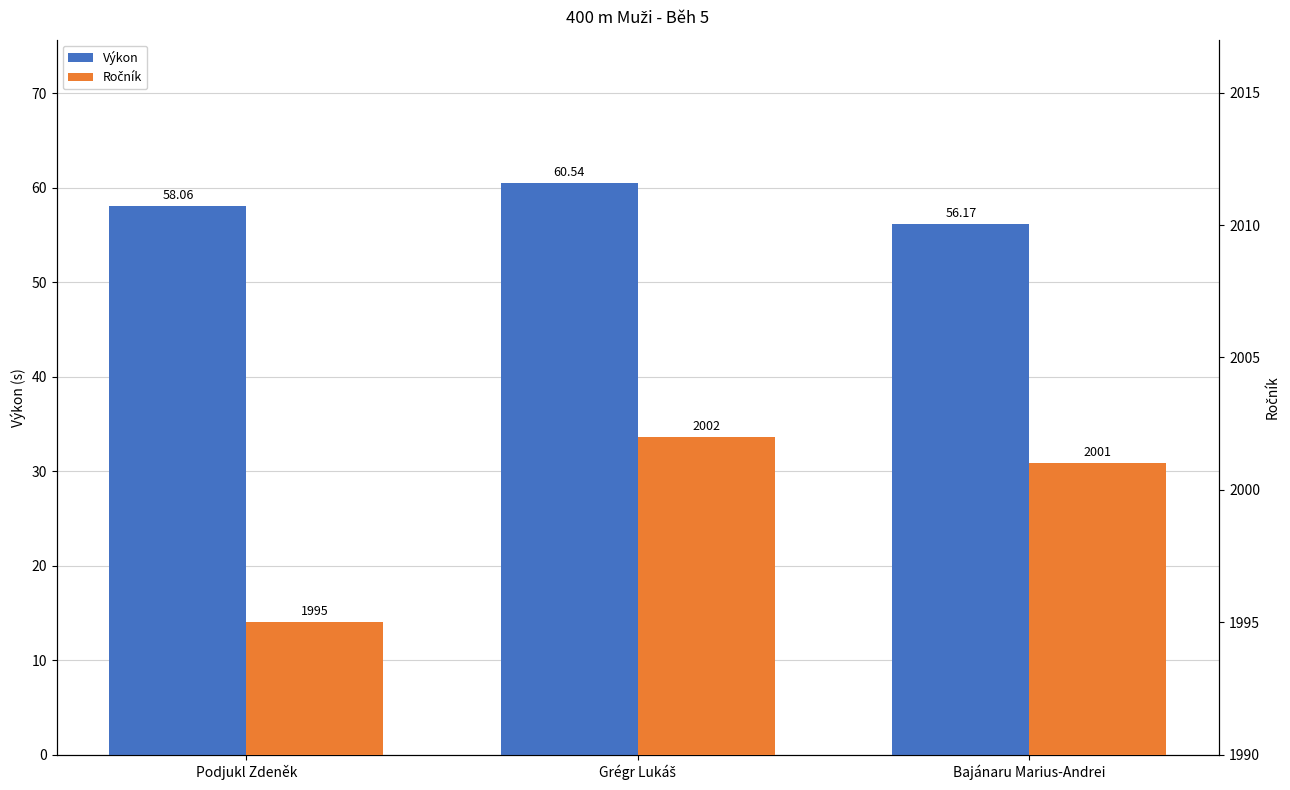

What is the total value across all series at Bajánaru Marius-Andrei?

2057.2